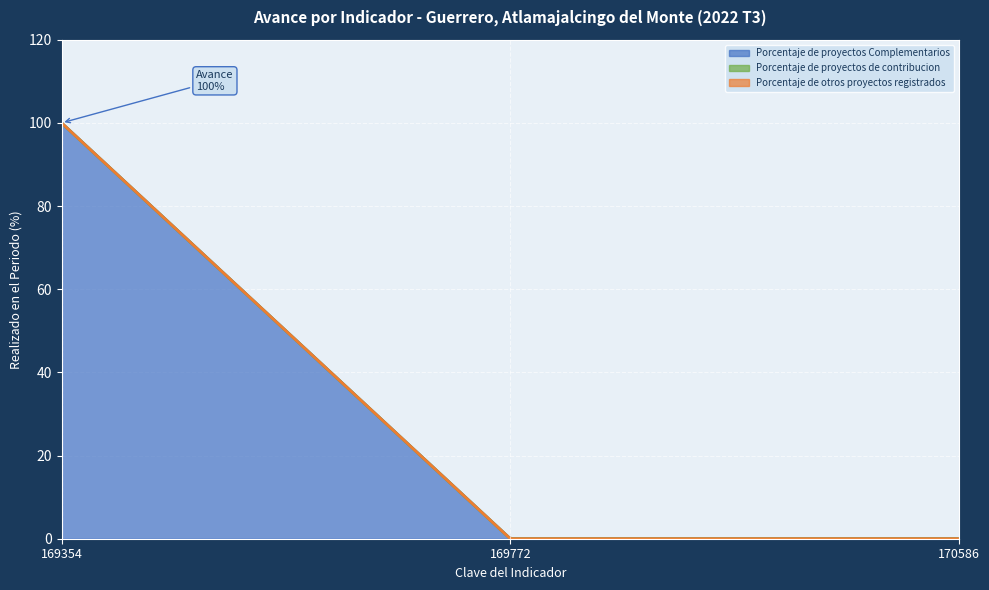

Is it true that Porcentaje de otros proyectos registrados equals 0 at 169772?

True